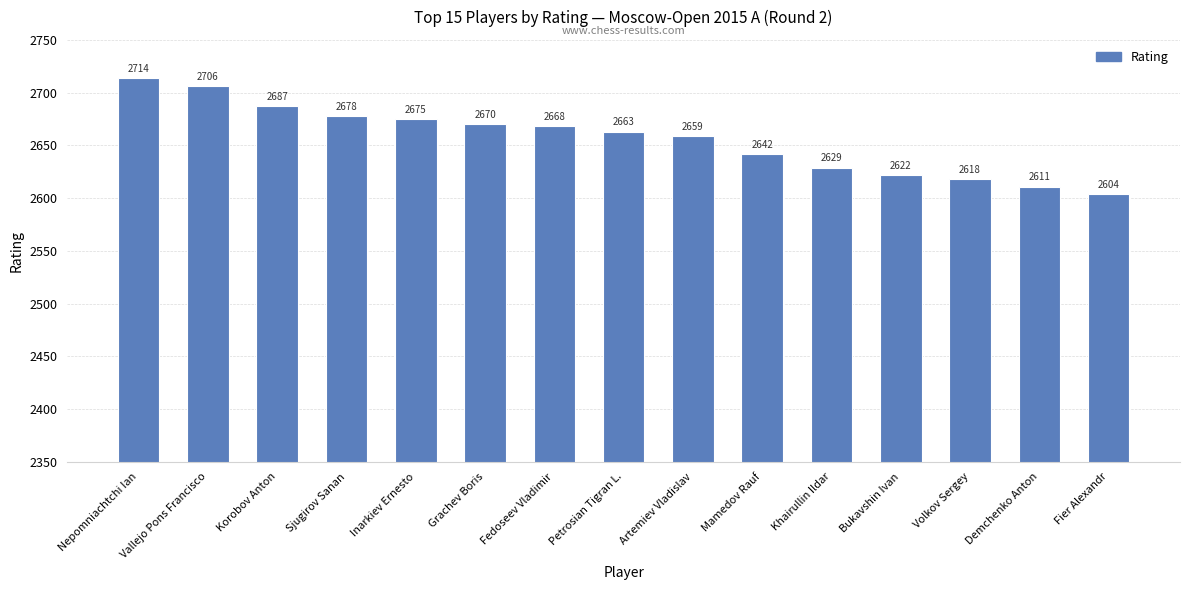

Reading right to left, extract all data points from this chart.

2604	2611	2618	2622	2629	2642	2659	2663	2668	2670	2675	2678	2687	2706	2714